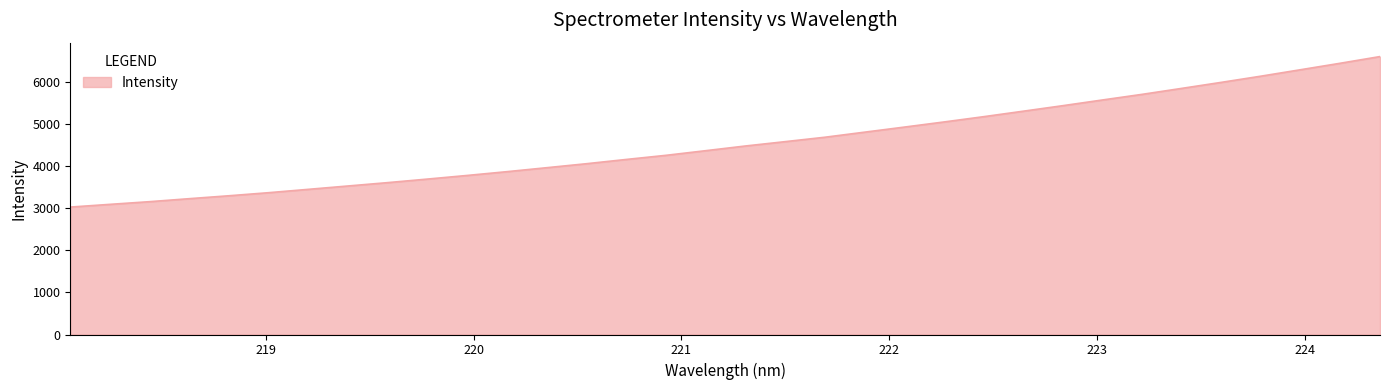

What is the difference between the maximum and minimum values?

3573.6